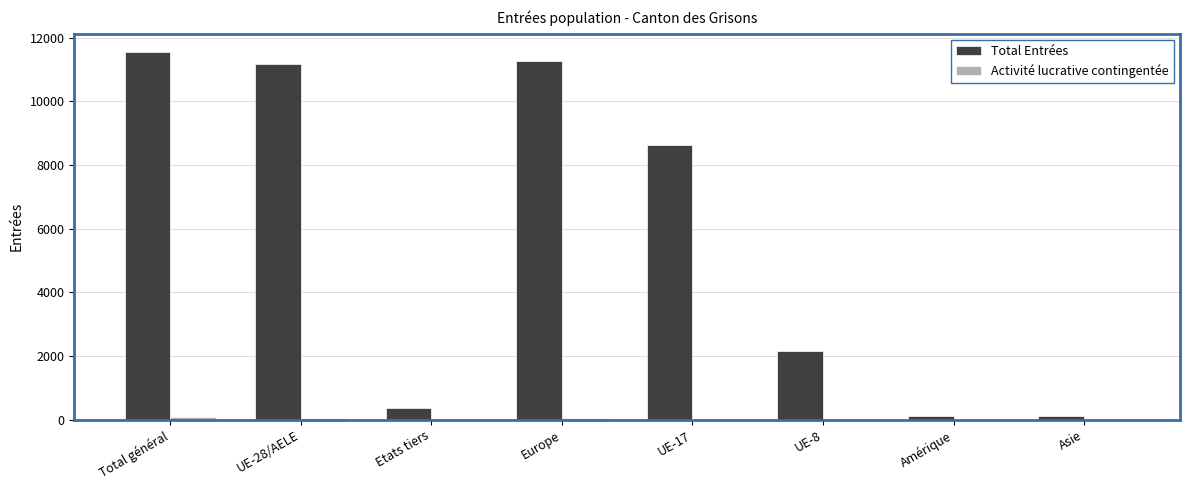

The Total Entrées series shows 11553 at Total général. True or false?

True